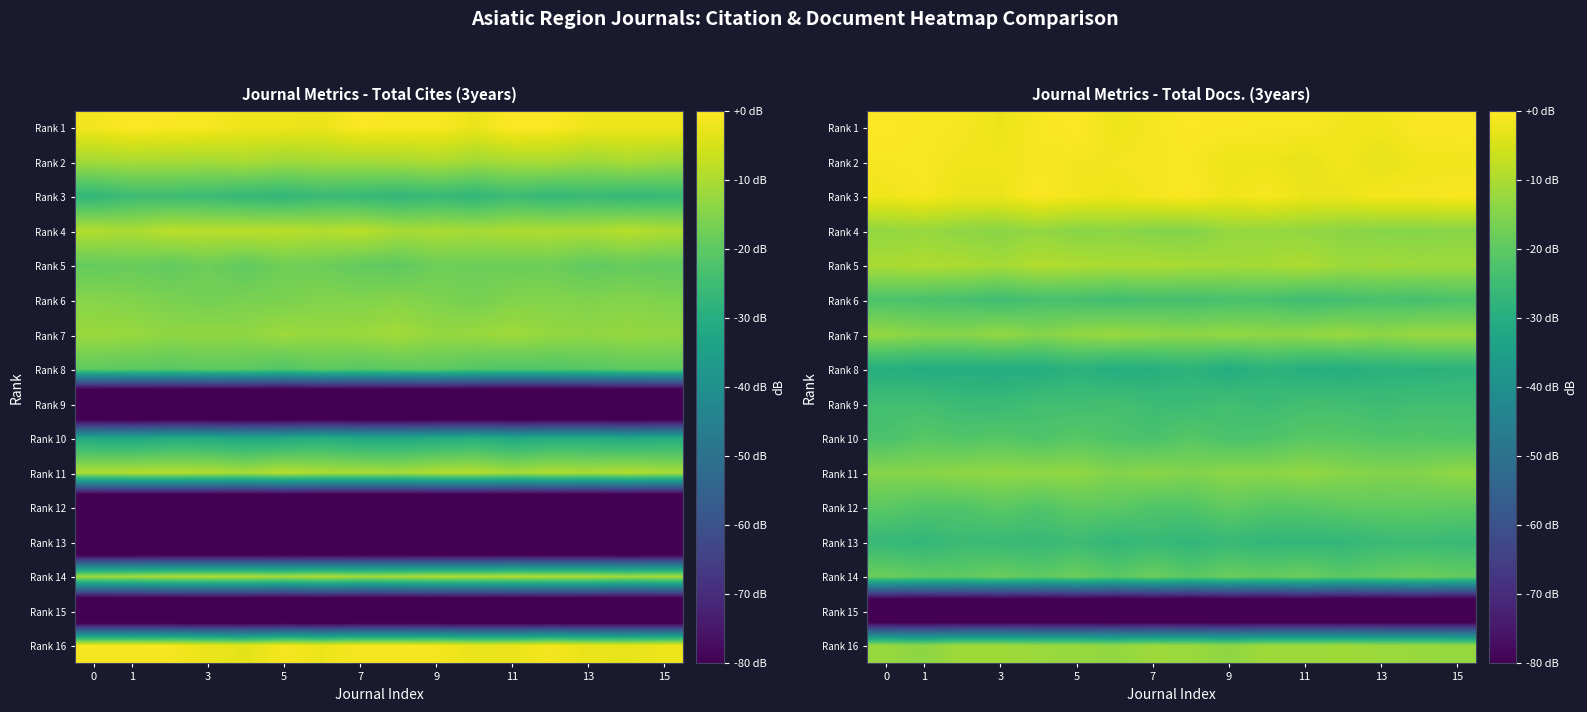

What is the lowest value of the Rank 2 series?

-3.1